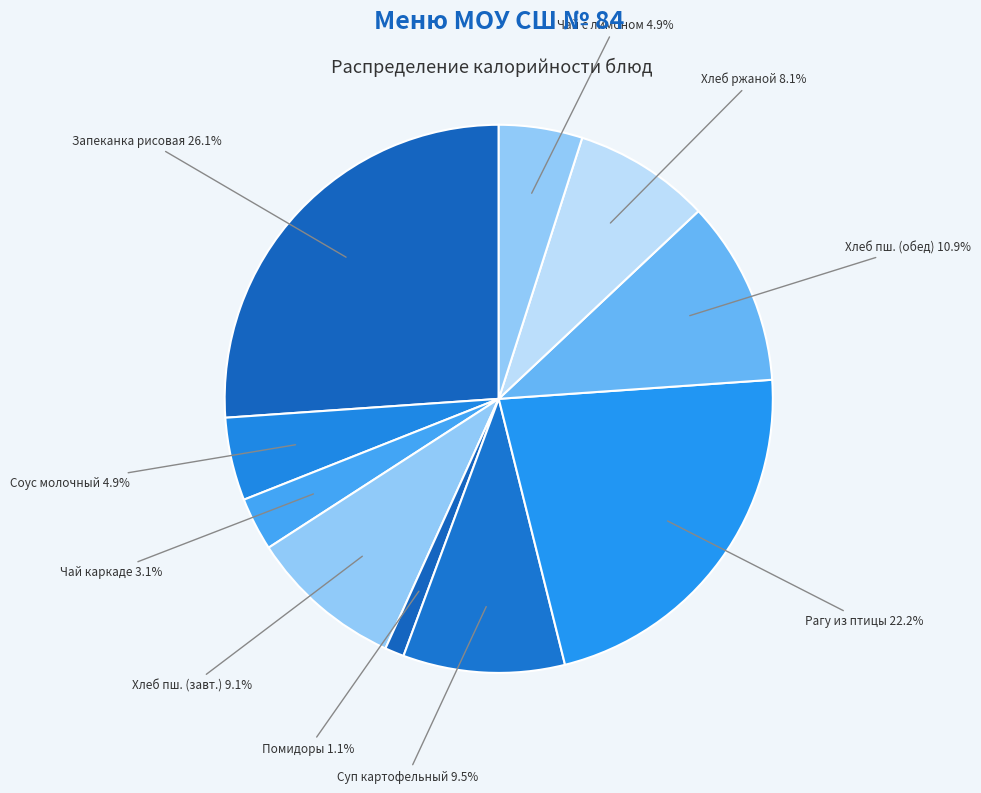

Between Суп картофельный and Чай с лимоном, which is larger?

Суп картофельный